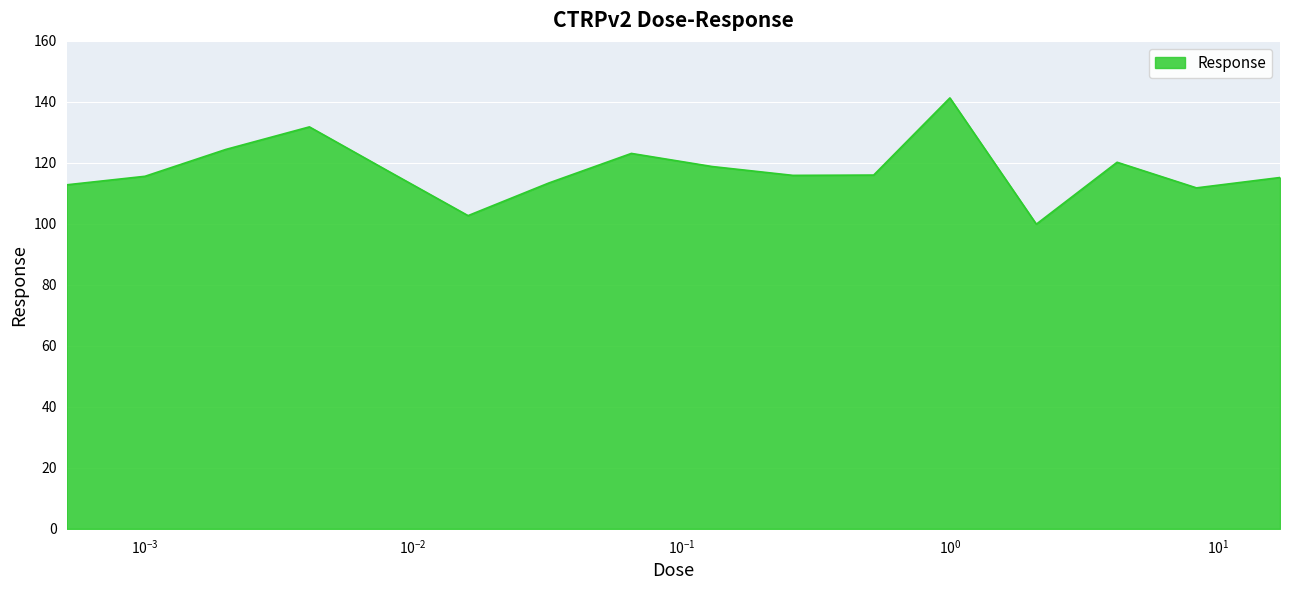

What is the minimum value shown in the chart?

99.9